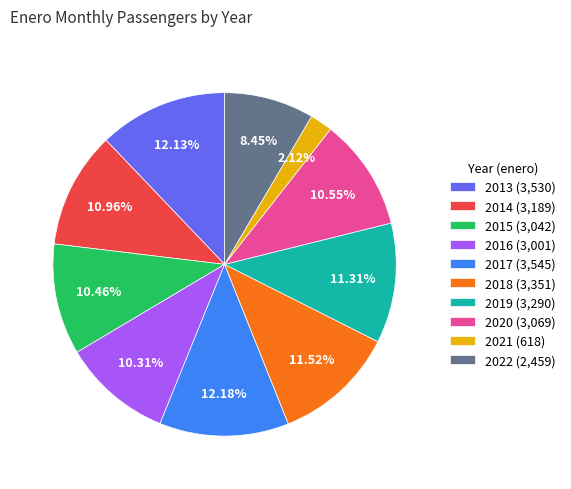

Approximately how many times larger is the value at 2014 (3,189) compared to 2013 (3,530)?

0.9